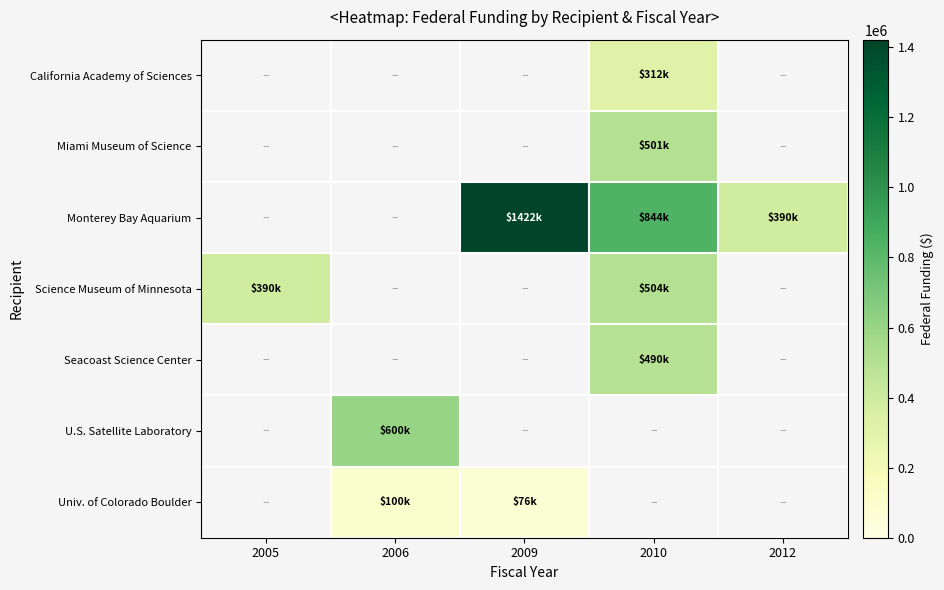

Is the value of California Academy of Sciences at 2006 greater than the value of Univ. of Colorado Boulder at 2006?

No